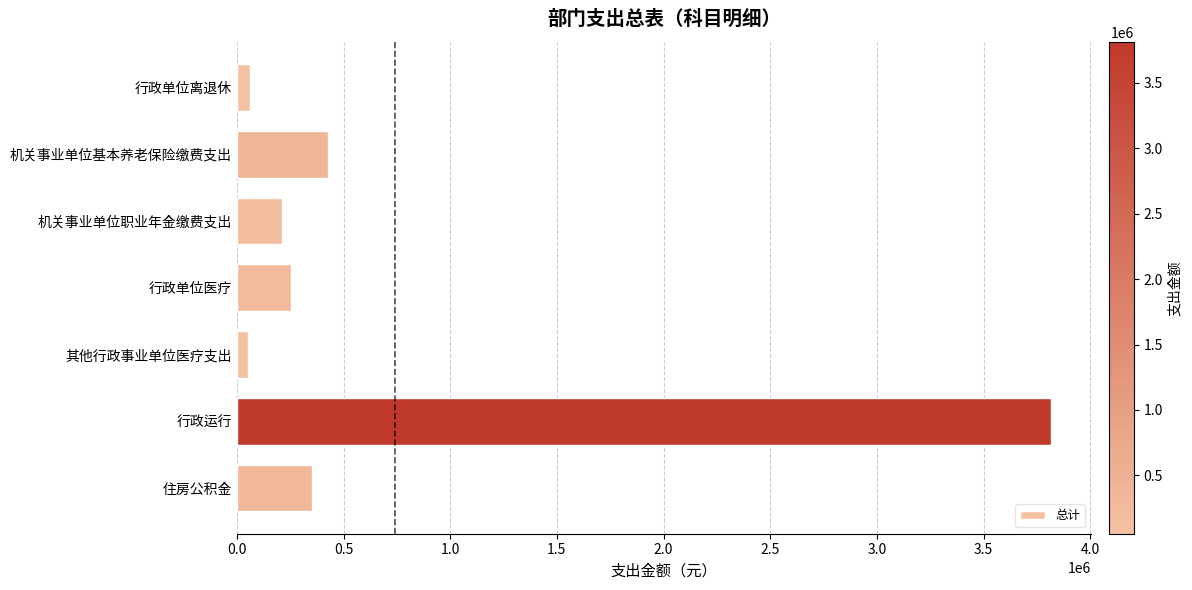

What is the difference between the maximum and minimum values?

3760090.7